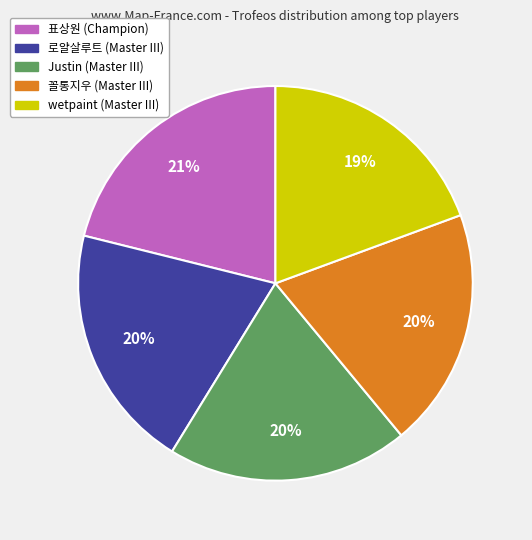

To the nearest percent, what is the difference between the 표상원 and wetpaint slice percentages?

2%